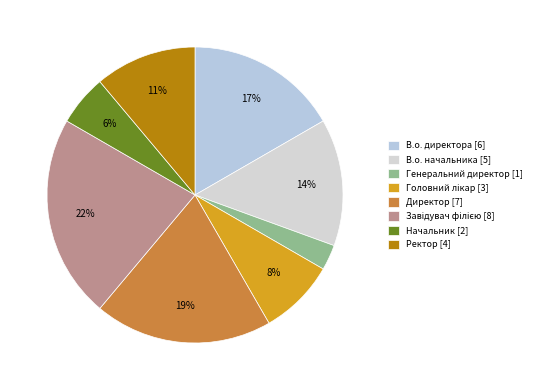

Does any single category account for the majority?

No